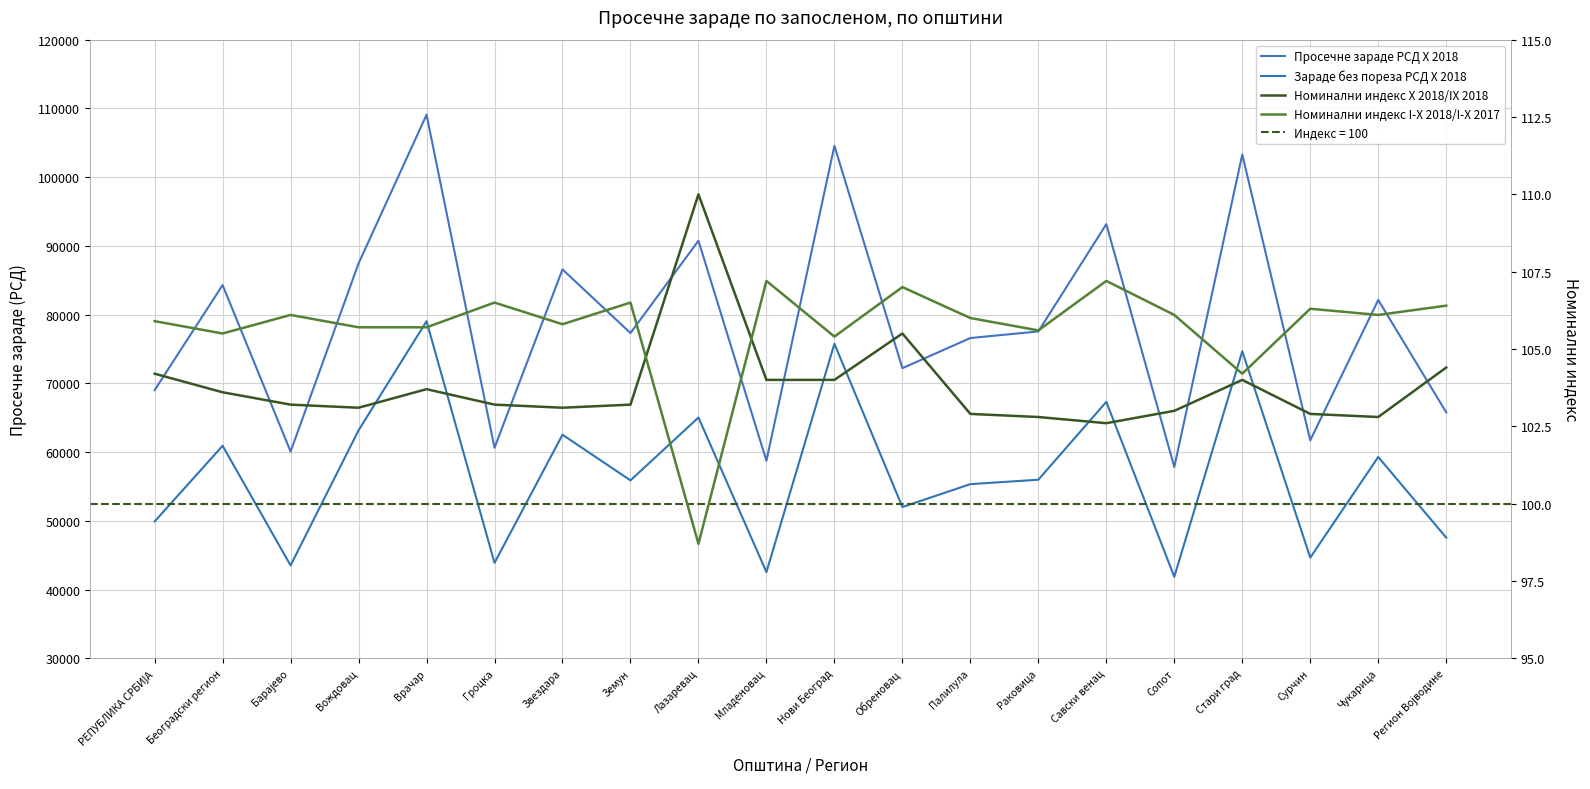

Reading right to left, transcribe all the data shown in this chart.

Просечне зараде РСД X 2018: Регион Војводине=65783.0	Чукарица=82127.0	Сурчин=61705.0	Стари град=103278.0	Сопот=57828.0	Савски венац=93159.0	Раковица=77548.0	Палилула=76591.0	Обреновац=72206.0	Нови Београд=104563.0	Младеновац=58733.0	Лазаревац=90752.0	Земун=77314.0	Звездара=86573.0	Гроцка=60629.0	Врачар=109076.0	Вождовац=87446.0	Барајево=60074.0	Београдски регион=84295.0	РЕПУБЛИКА СРБИЈА=69012.0
Зараде без пореза РСД X 2018: Регион Војводине=47556.0	Чукарица=59282.0	Сурчин=44644.0	Стари град=74663.0	Сопот=41852.0	Савски венац=67308.0	Раковица=55976.0	Палилула=55333.0	Обреновац=52003.0	Нови Београд=75763.0	Младеновац=42536.0	Лазаревац=65025.0	Земун=55881.0	Звездара=62524.0	Гроцка=43879.0	Врачар=79036.0	Вождовац=63166.0	Барајево=43509.0	Београдски регион=60913.0	РЕПУБЛИКА СРБИЈА=49901.0
Номинални индекс X 2018/IX 2018: Регион Војводине=104.4	Чукарица=102.8	Сурчин=102.9	Стари град=104.0	Сопот=103.0	Савски венац=102.6	Раковица=102.8	Палилула=102.9	Обреновац=105.5	Нови Београд=104.0	Младеновац=104.0	Лазаревац=110.0	Земун=103.2	Звездара=103.1	Гроцка=103.2	Врачар=103.7	Вождовац=103.1	Барајево=103.2	Београдски регион=103.6	РЕПУБЛИКА СРБИЈА=104.2
Номинални индекс I-X 2018/I-X 2017: Регион Војводине=106.4	Чукарица=106.1	Сурчин=106.3	Стари град=104.2	Сопот=106.1	Савски венац=107.2	Раковица=105.6	Палилула=106.0	Обреновац=107.0	Нови Београд=105.4	Младеновац=107.2	Лазаревац=98.7	Земун=106.5	Звездара=105.8	Гроцка=106.5	Врачар=105.7	Вождовац=105.7	Барајево=106.1	Београдски регион=105.5	РЕПУБЛИКА СРБИЈА=105.9